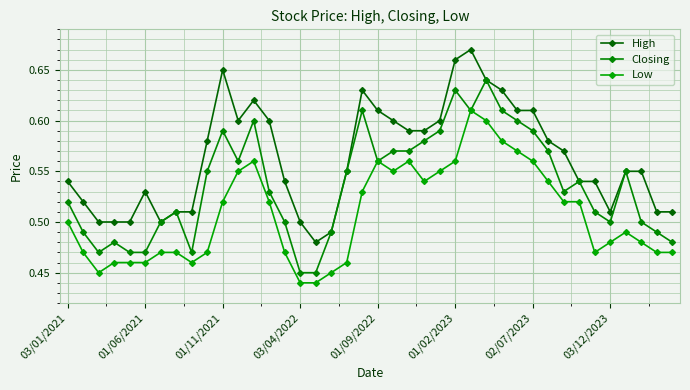

Which series has the largest total across all categories?

High